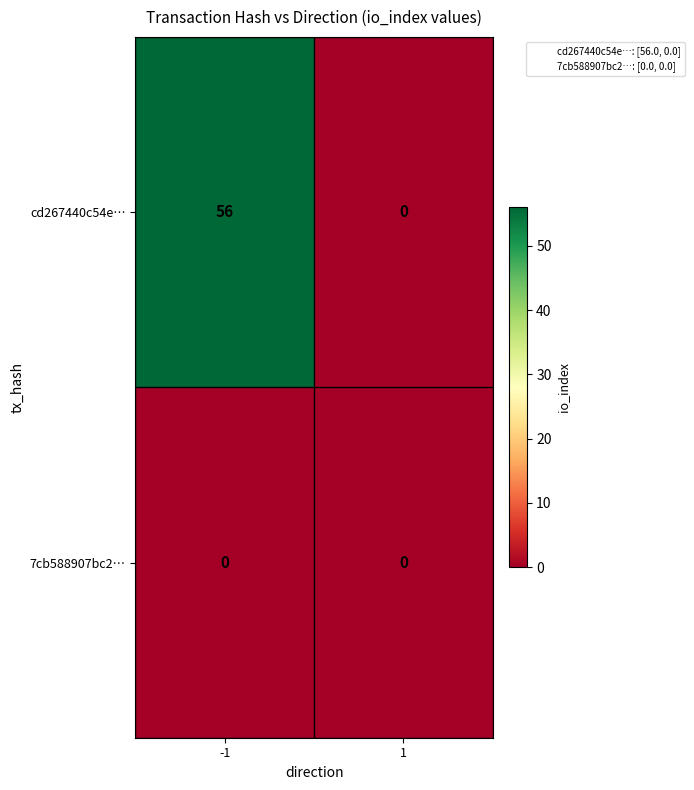

Rank the series by their average value, from highest to lowest.

cd267440c54e…, 7cb588907bc2…